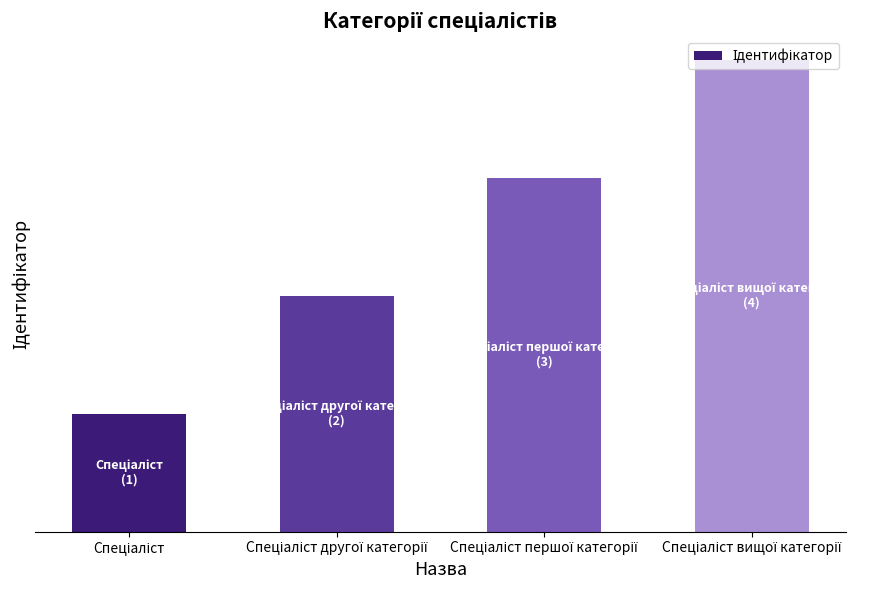

List the labels in order of value, smallest first.

Спеціаліст, Спеціаліст другої категорії, Спеціаліст першої категорії, Спеціаліст вищої категорії